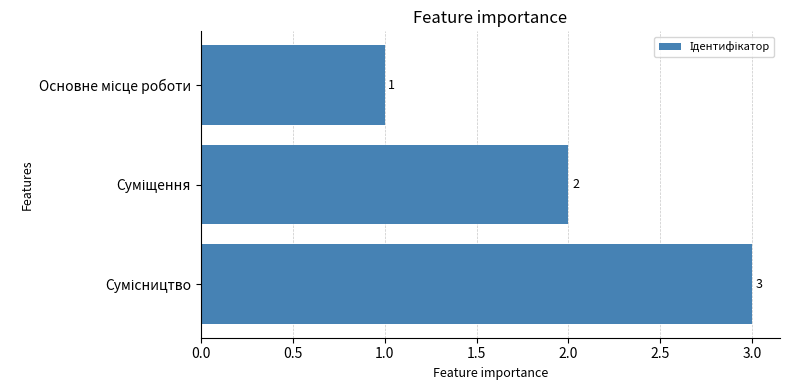

What is the maximum value shown in the chart?

3